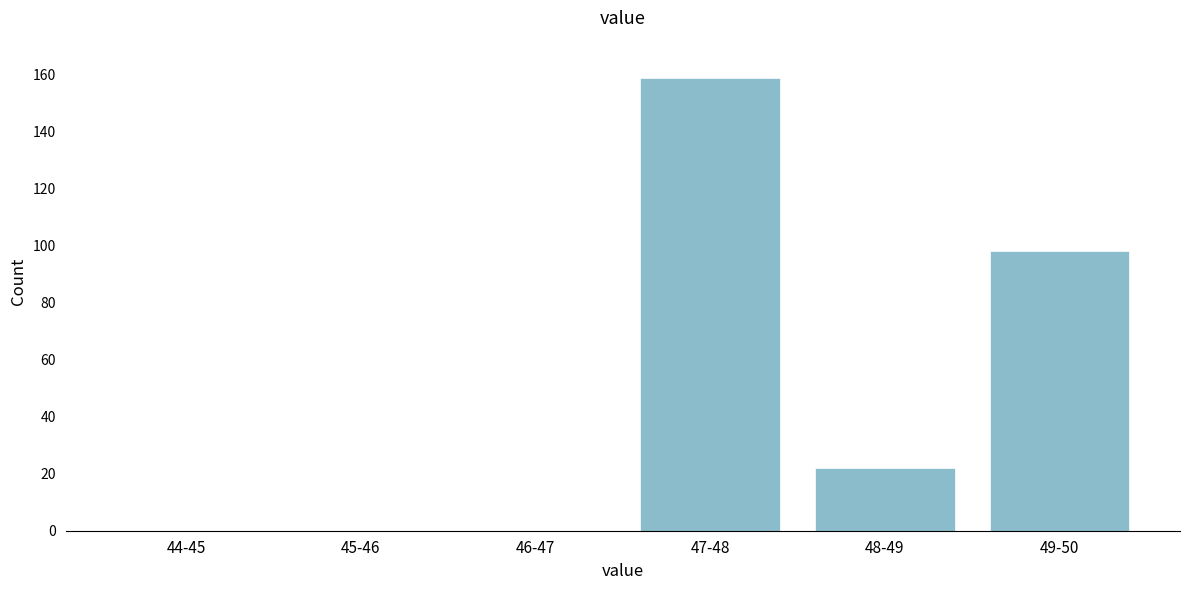

Reading left to right, extract all data points from this chart.

44-45=0	45-46=0	46-47=0	47-48=159	48-49=22	49-50=98